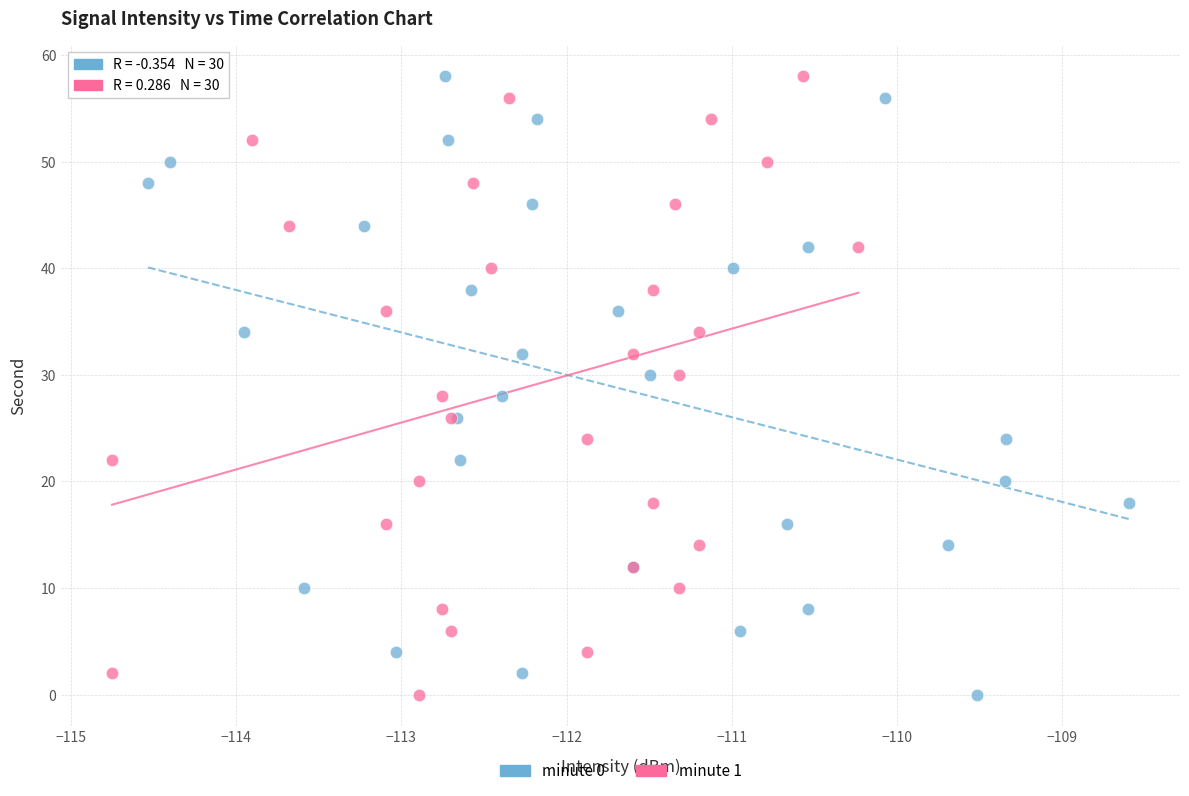

What are all the series names shown in the legend?

minute 0, minute 1